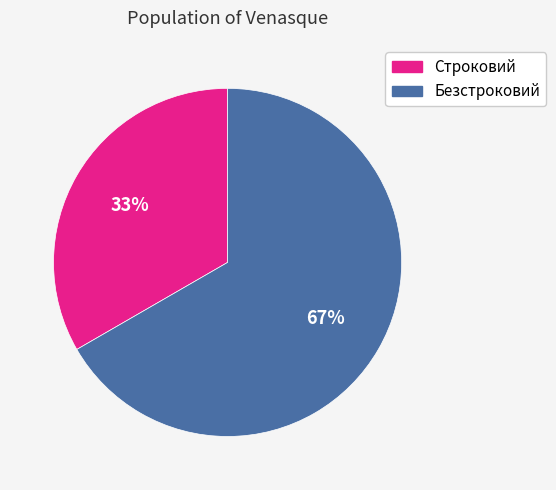

To the nearest percent, what is the average slice percentage?

50%